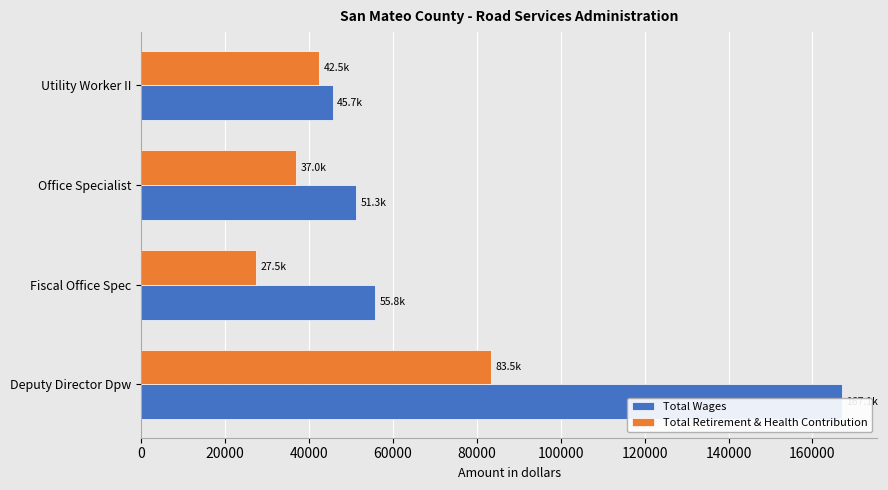

What is the average value of the Total Retirement & Health Contribution series?

47617